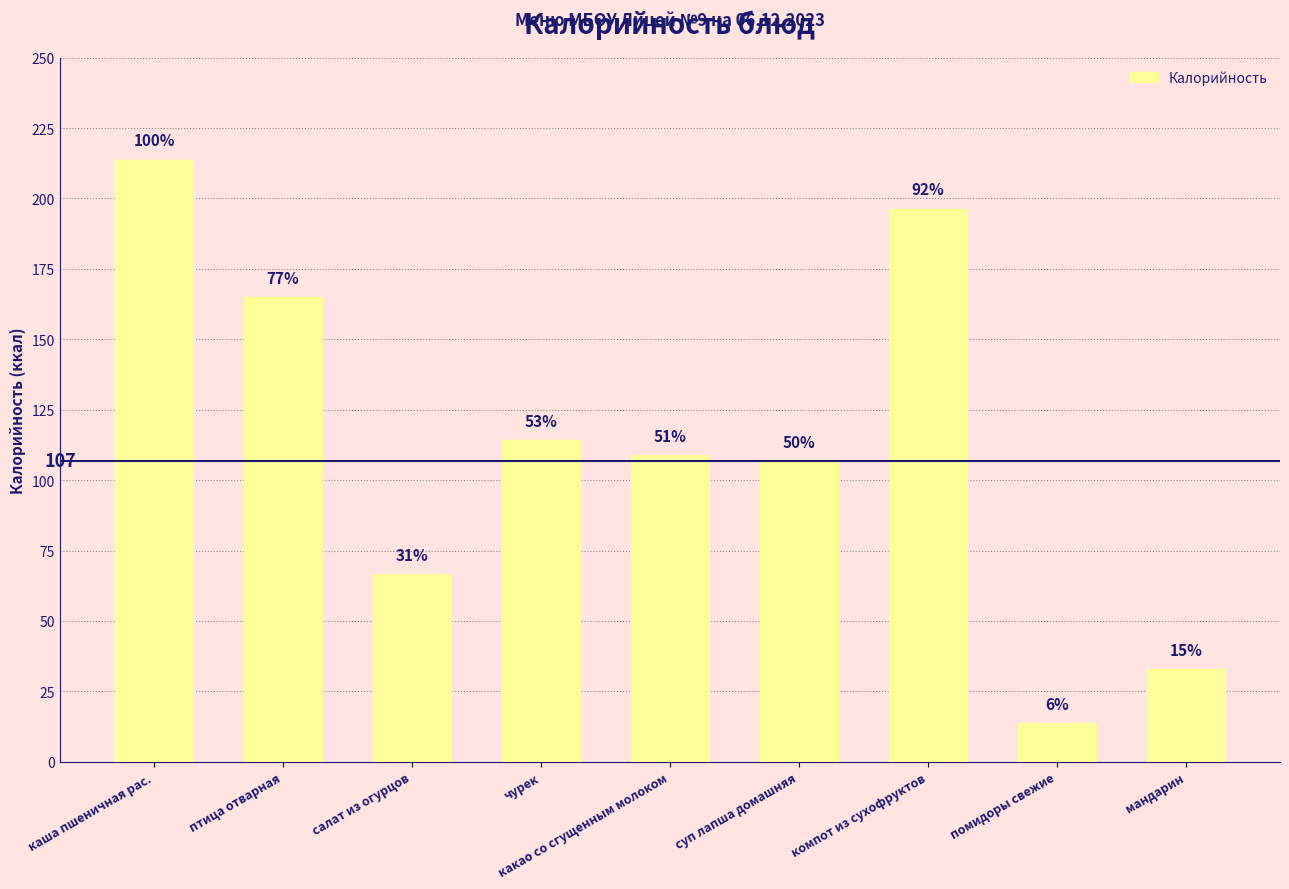

Where is the data nearest to the value 113?

чурек